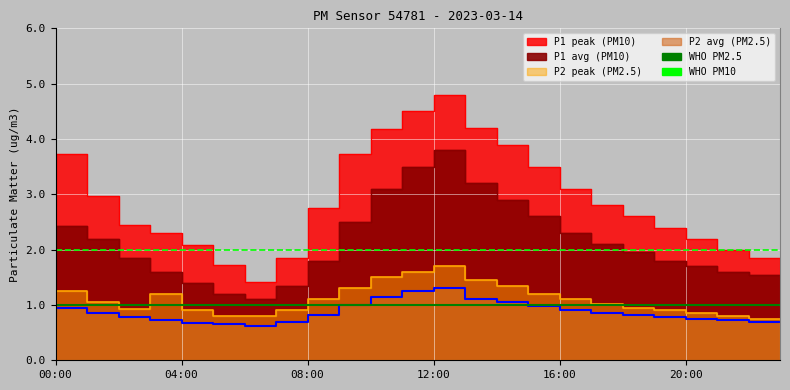

What is the approximate value of WHO guideline PM2.5 at 08:00?

1